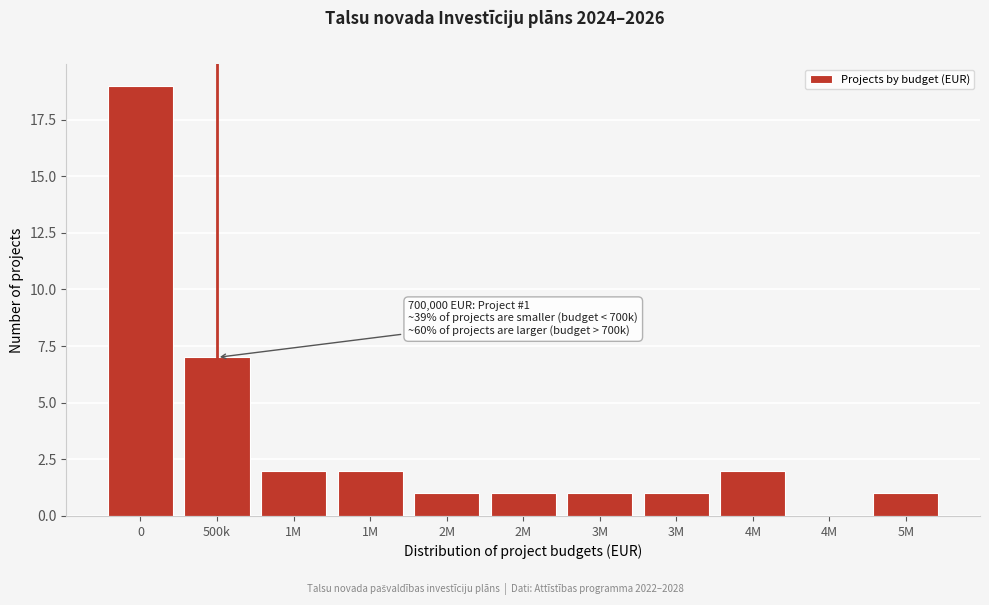

Count the number of categories in the chart.

11